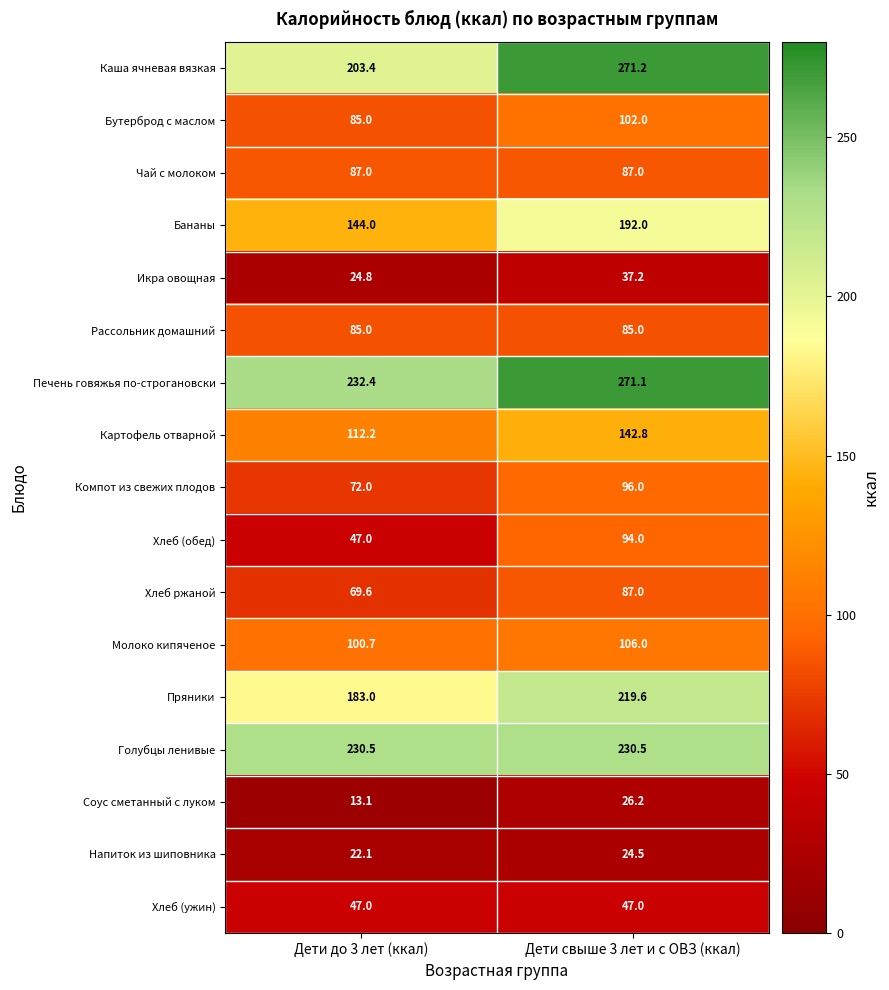

Read the Бананы value at Дети свыше 3 лет и с ОВЗ (ккал).

192.0